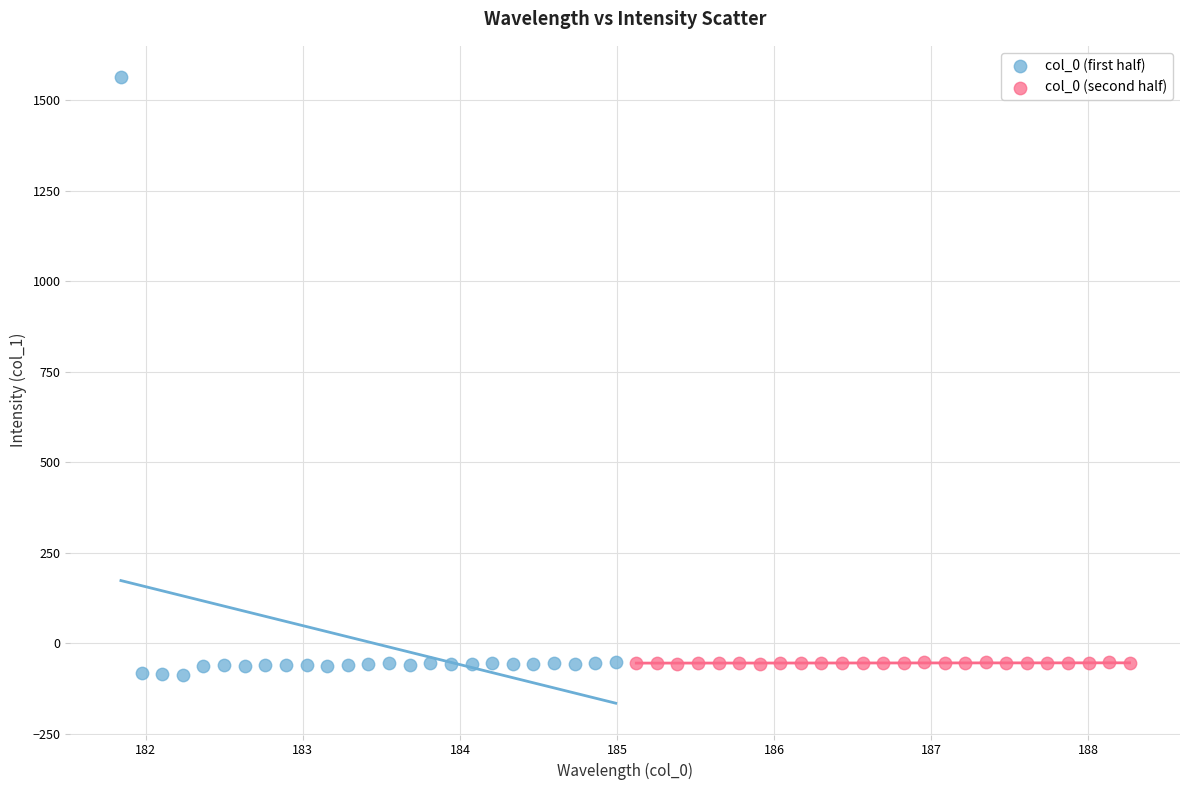

Which series reaches the maximum Y coordinate?

col_0 (first half)